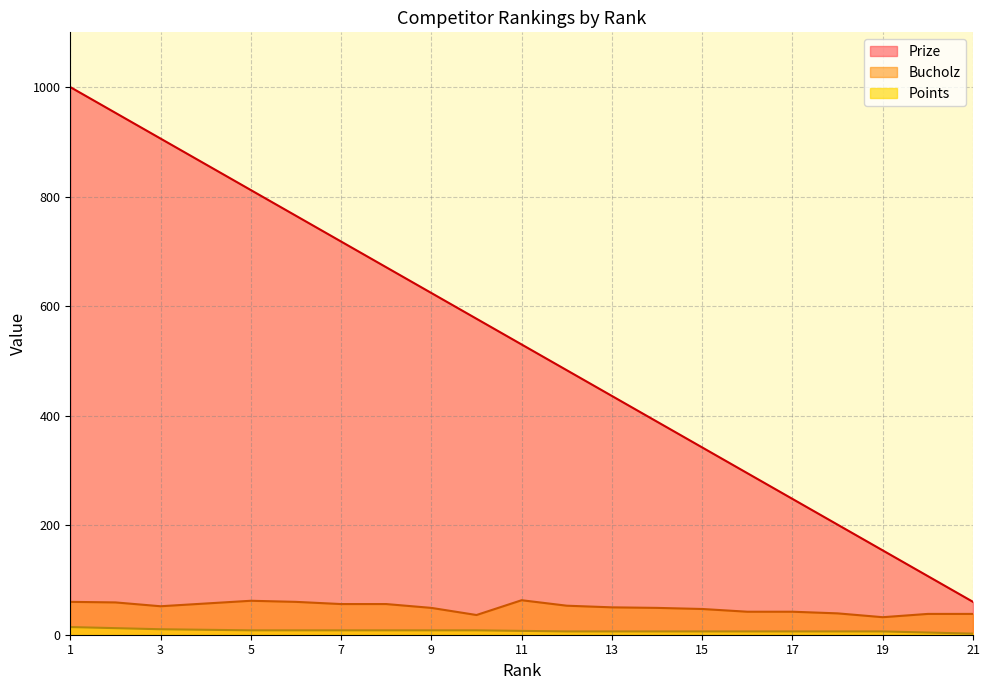

True or false: Prize and Bucholz cross at least once.

False